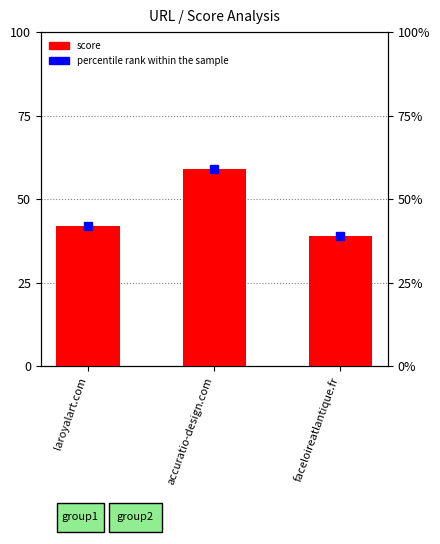

Approximately how many times larger is the value at accuratio-design.com compared to laroyalart.com?

1.4